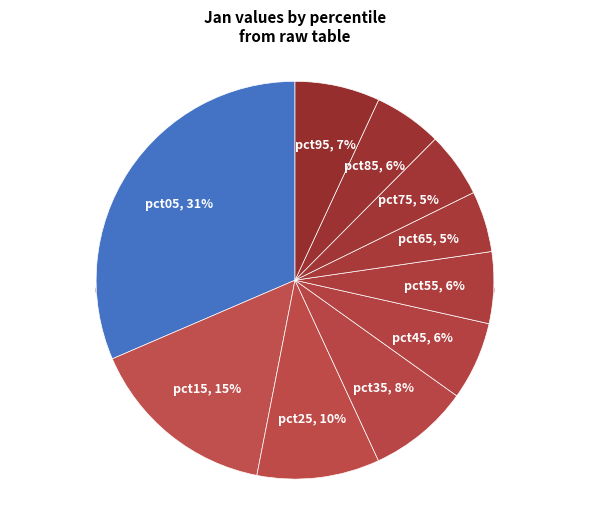

What is the smallest slice in the pie chart?

pct65